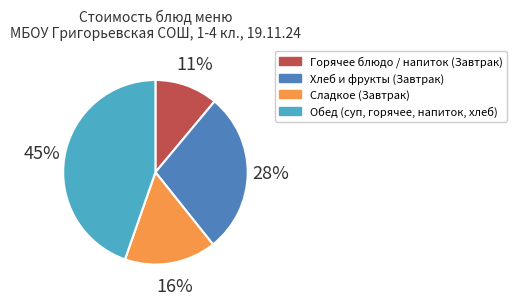

To the nearest percent, what is the difference between the largest and smallest slice percentages?

34%